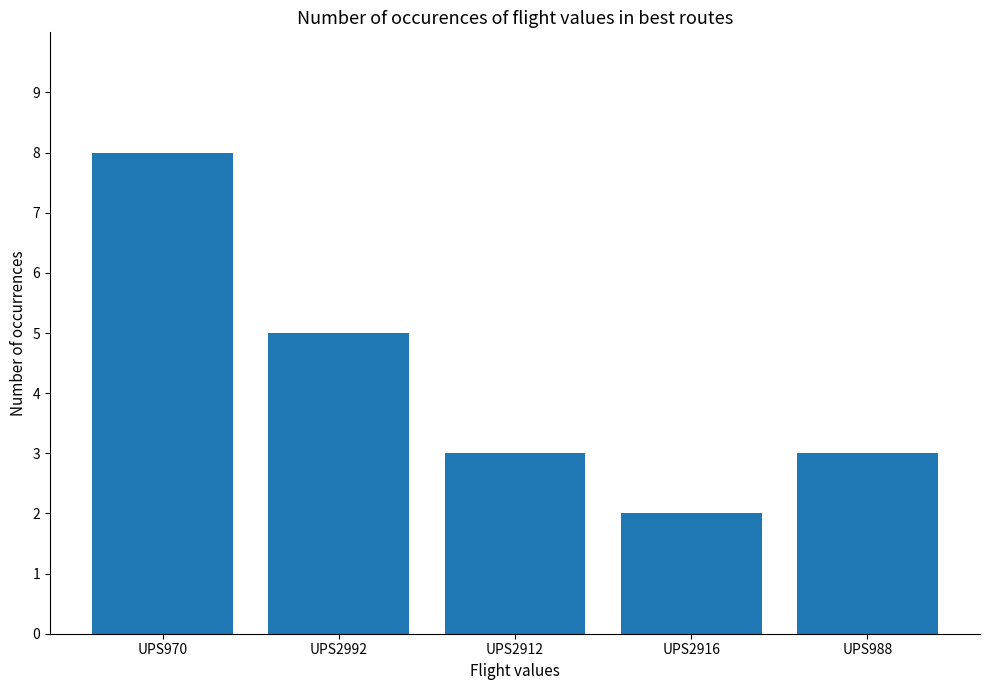

Reading left to right, transcribe all the data shown in this chart.

UPS970=8	UPS2992=5	UPS2912=3	UPS2916=2	UPS988=3